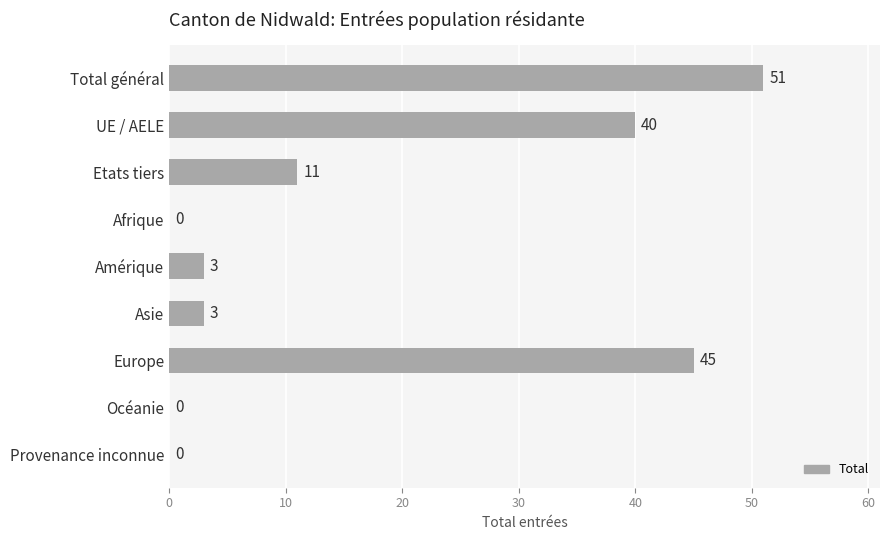

Which has a higher value, Etats tiers or Provenance inconnue?

Etats tiers